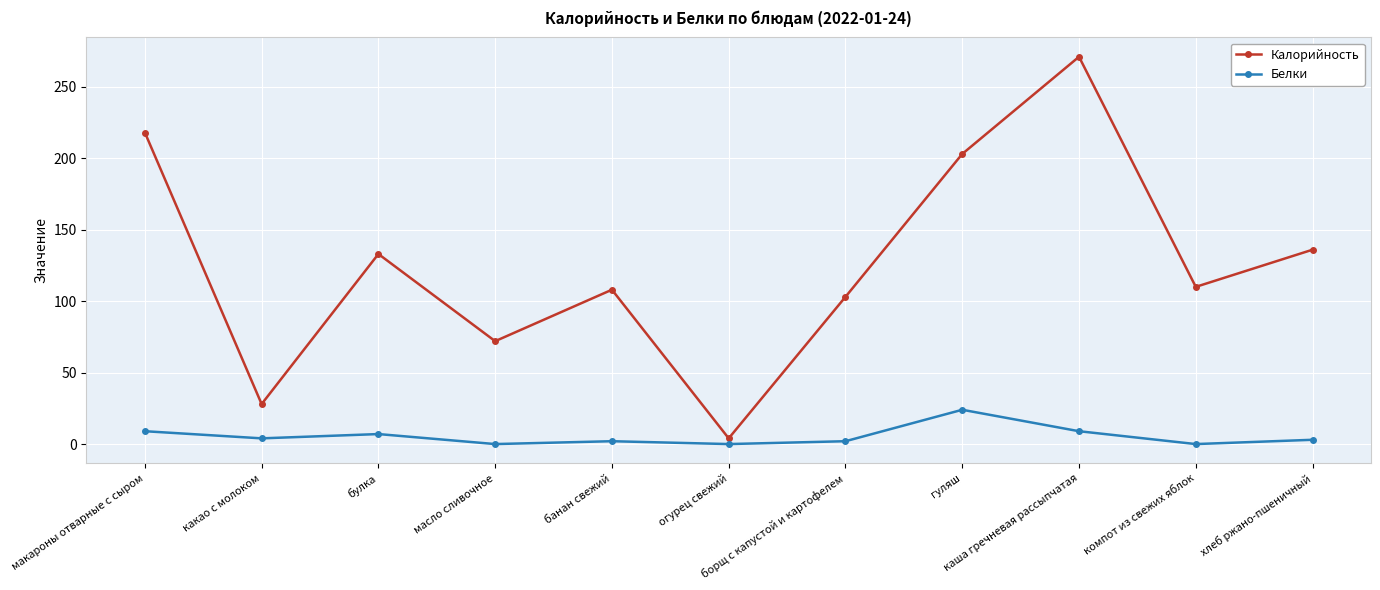

In Калорийность, how many points are higher than both neighbors (excluding endpoints)?

3